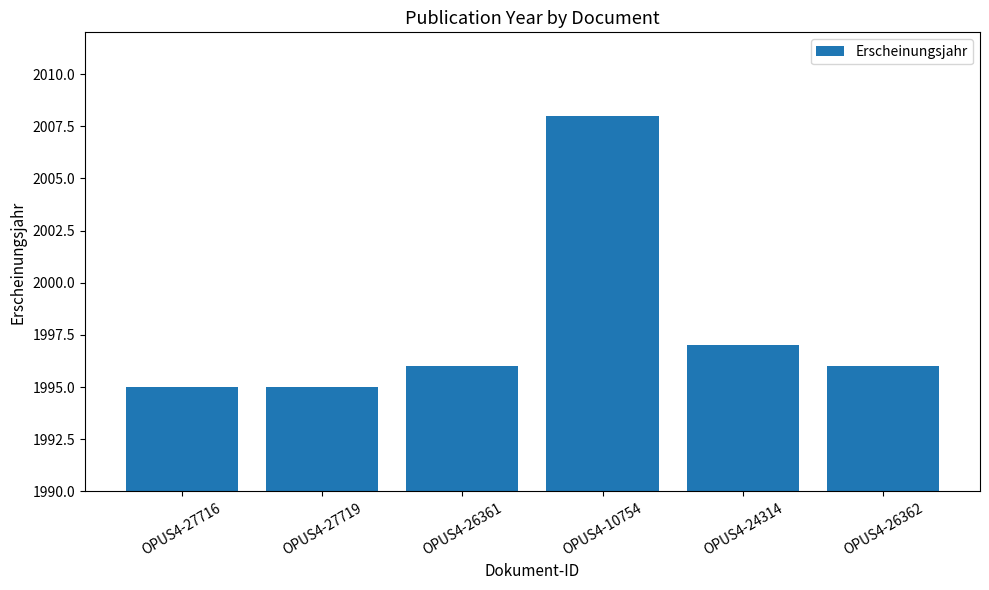

What is the difference between the maximum and minimum values?

13